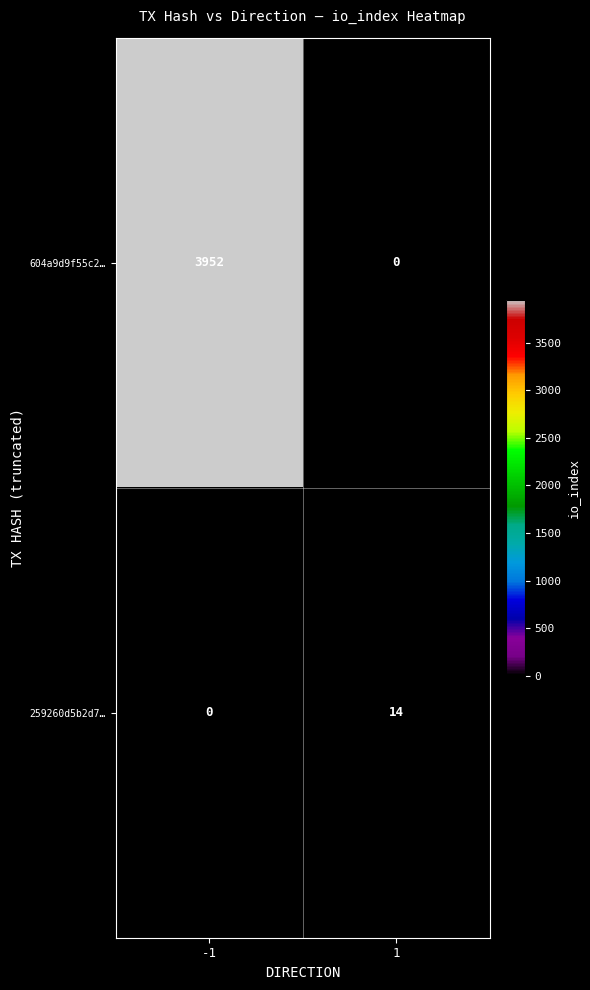

What is the maximum value shown in the chart?

3952